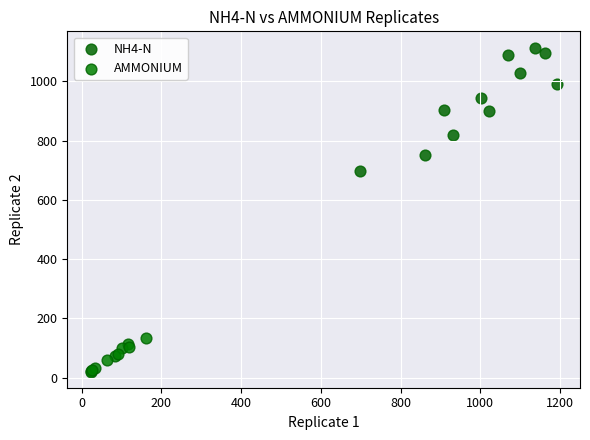

What are all the series names shown in the legend?

NH4-N, AMMONIUM